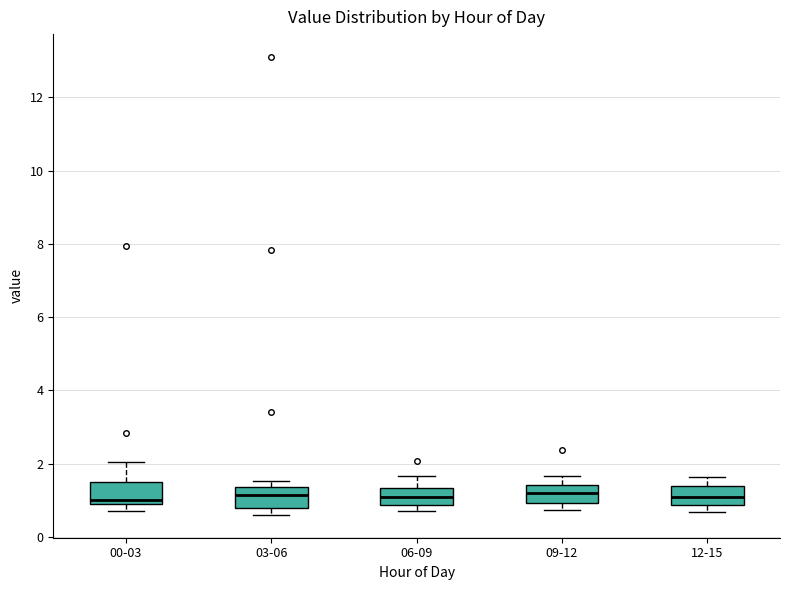

Where does the median line of the box for 03-06 sit on the y-axis? The values are not printed on the chart, so give them approximately, as read against the axis.

1.2